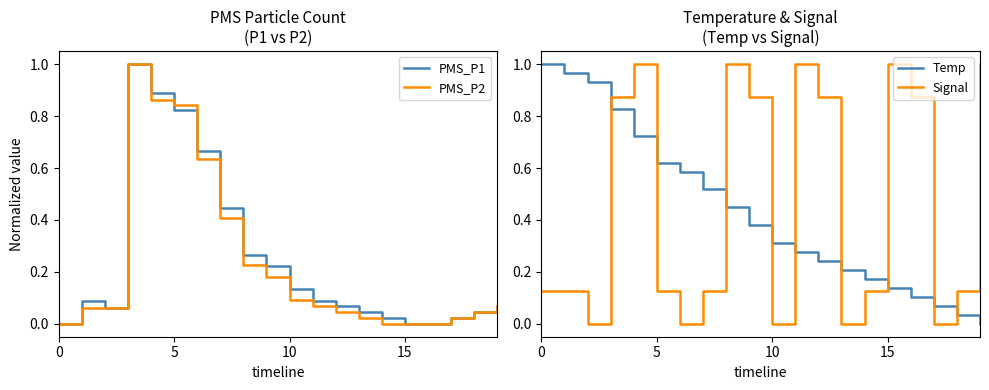

After their last crossing, which series has the higher values: Temp or PMS_P2?

PMS_P2